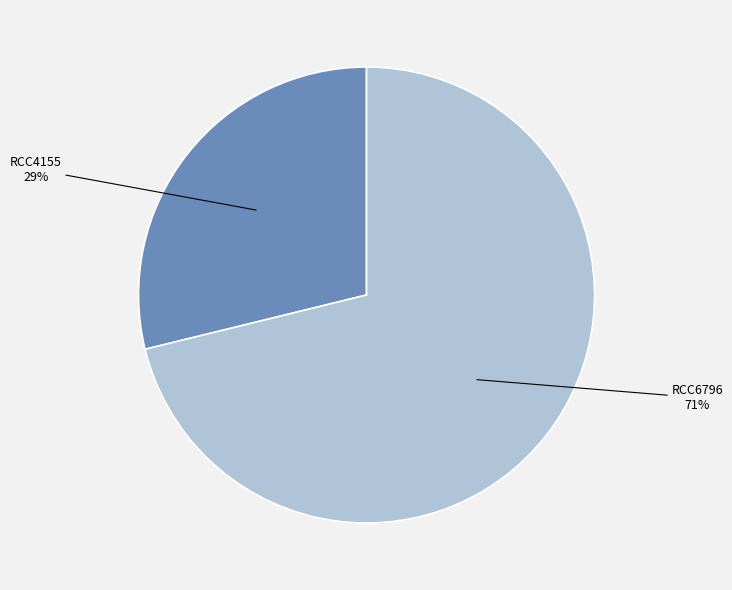

To the nearest percent, what is the average slice percentage?

50%